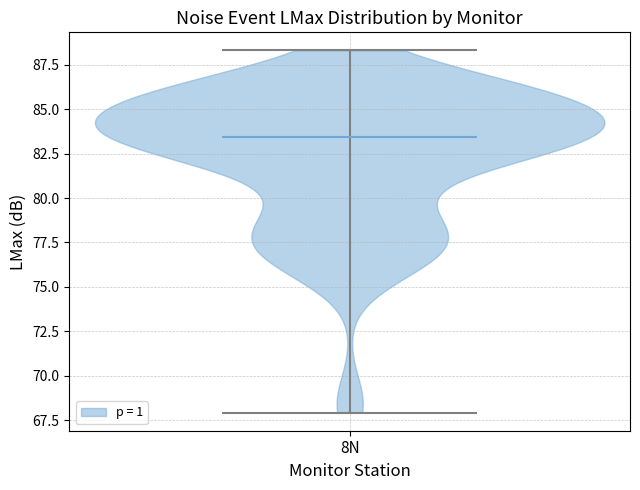

Read this violin plot against the y-axis: where its median line is, and the lowest and highest points the violin reaches. The values are not printed on the chart, so give them approximately, as read against the axis.

median line 83.5, lowest point 68.0, highest point 88.5